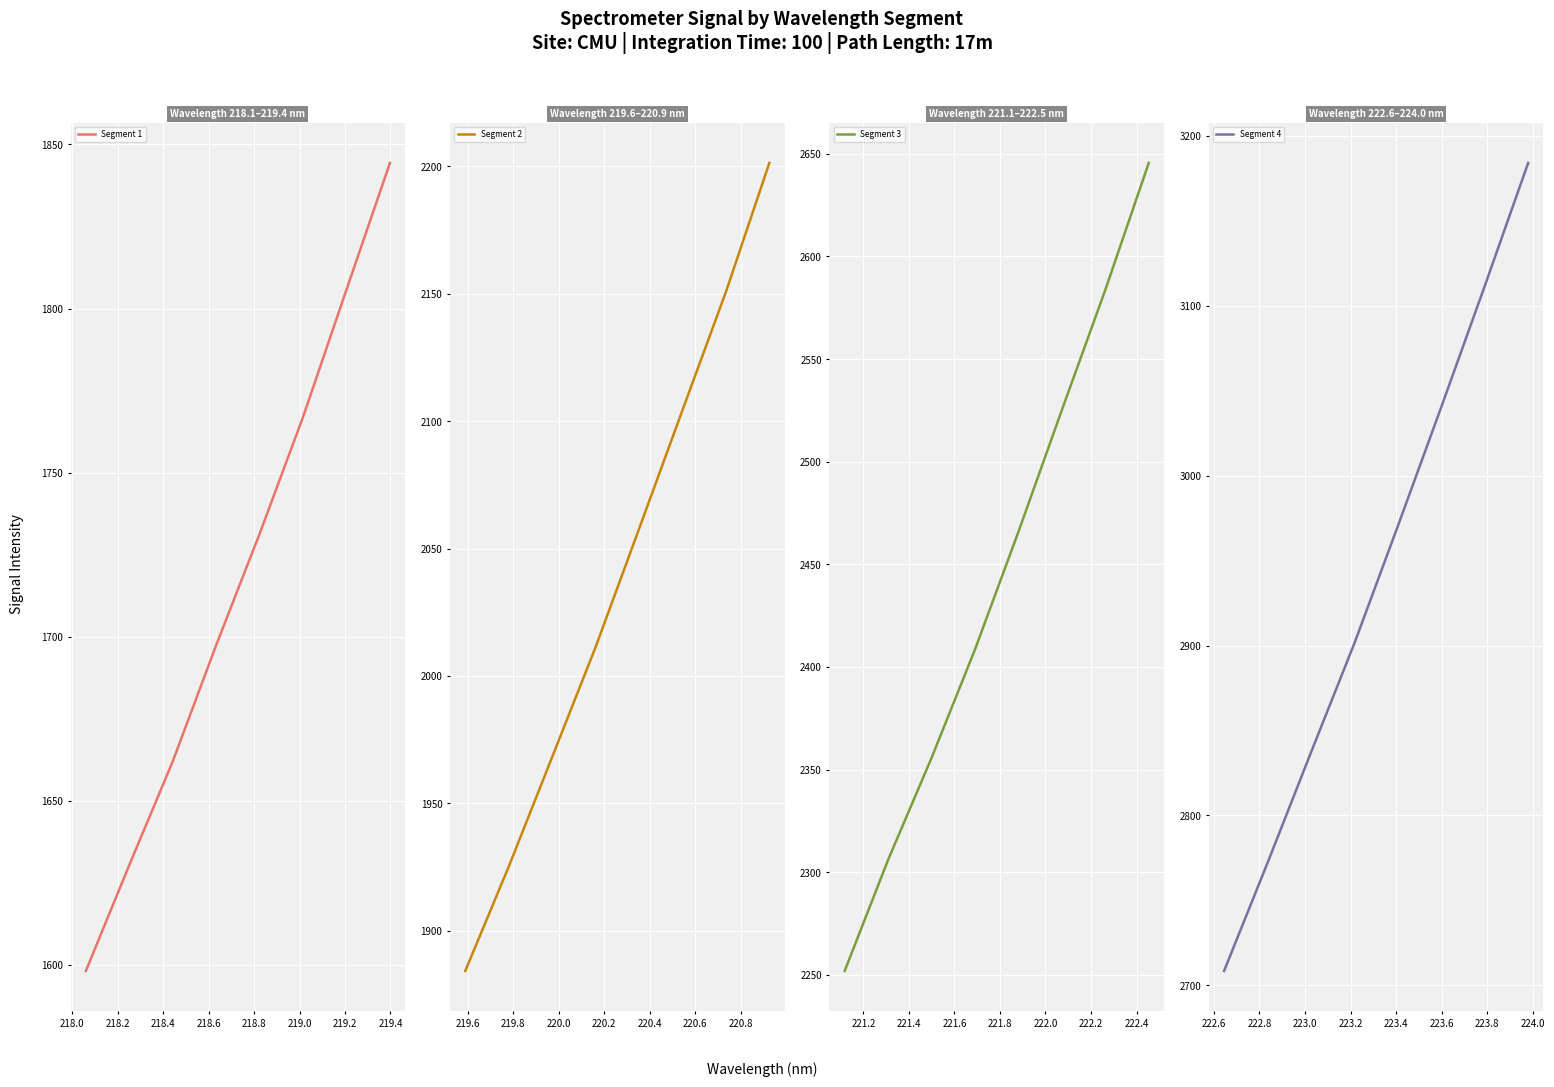

True or false: Segment 3 and Segment 1 intersect in this chart.

False